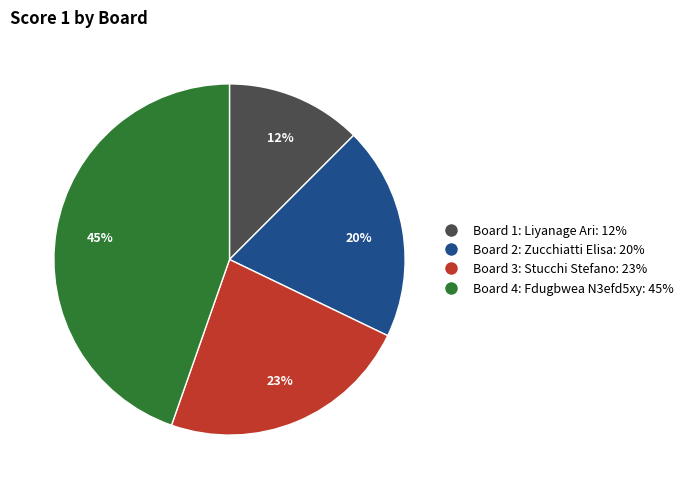

To the nearest percent, what is the average slice percentage?

25%